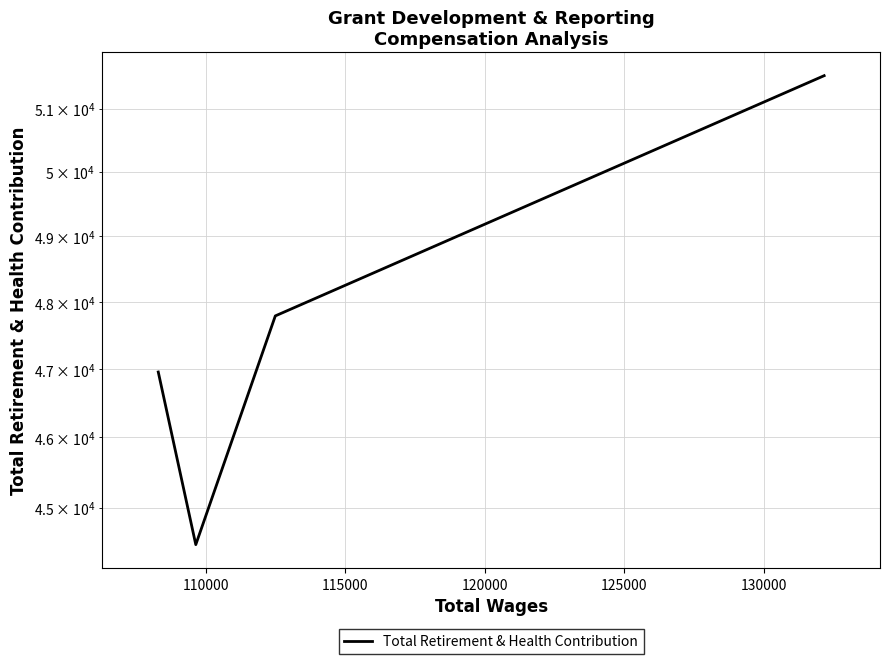

How many data points are above 47789?

1